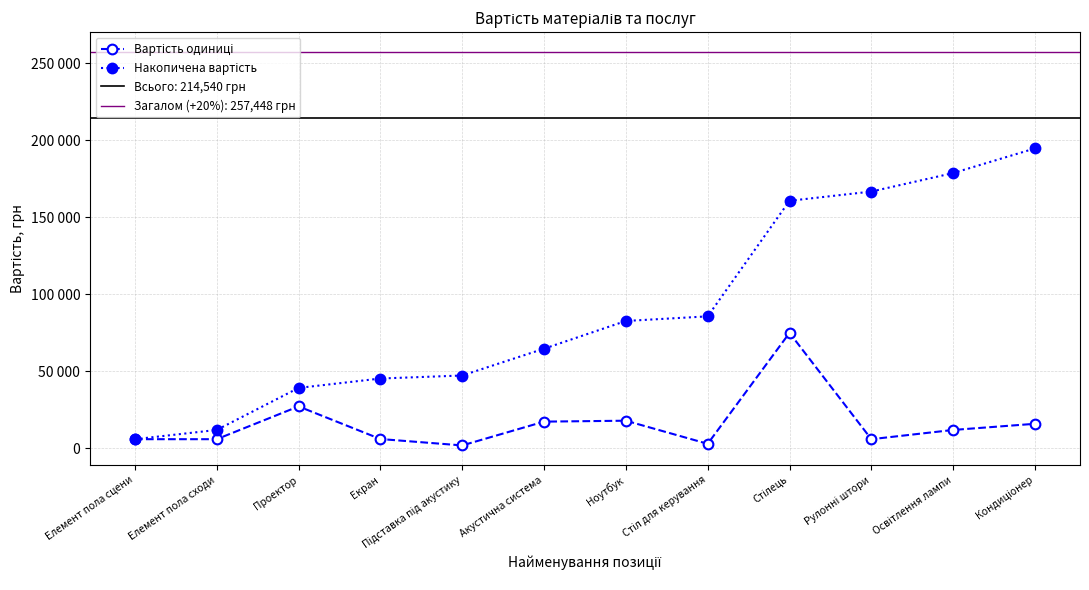

What is the lowest value of the Накопичена вартість series?

6000